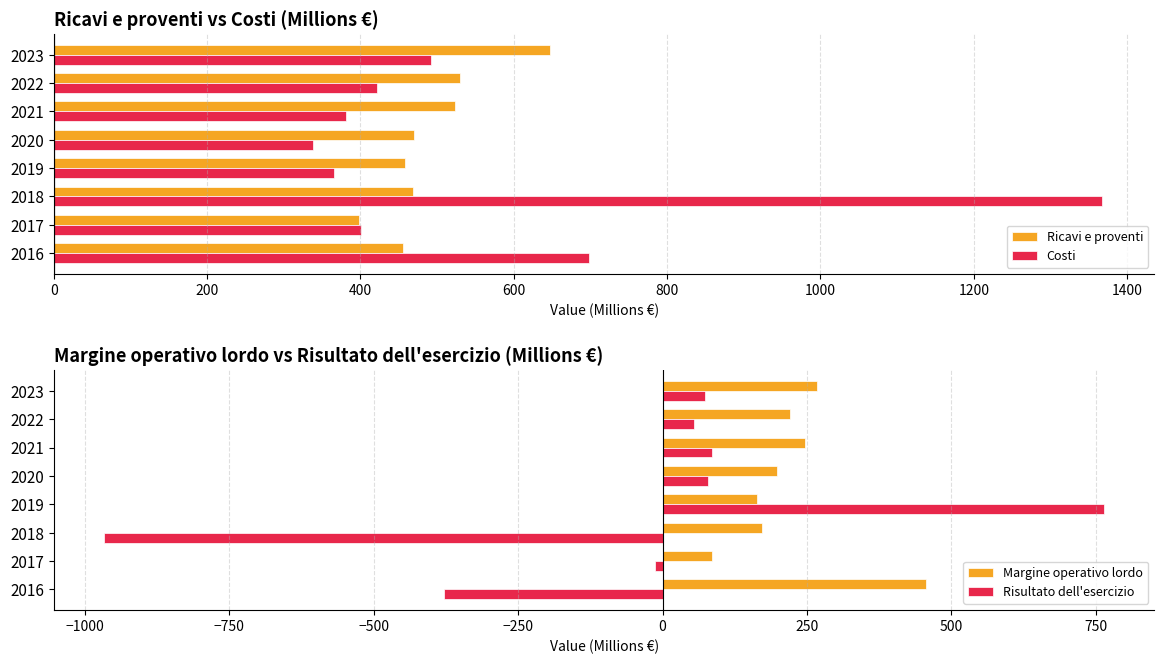

Reading right to left, transcribe all the data shown in this chart.

Ricavi e proventi: 647.1	529.9	523.4	469.9	458.7	468.0	398.2	455.8
Costi: 491.4	421.1	380.6	338.7	365.5	1367.3	400.3	698.8
Margine operativo lordo: 266.9	220.7	245.8	197.4	163.3	172.7	85.7	455.8
Risultato dell'esercizio: 73.5	53.8	85.3	78.0	764.6	-967.0	-12.9	-377.6